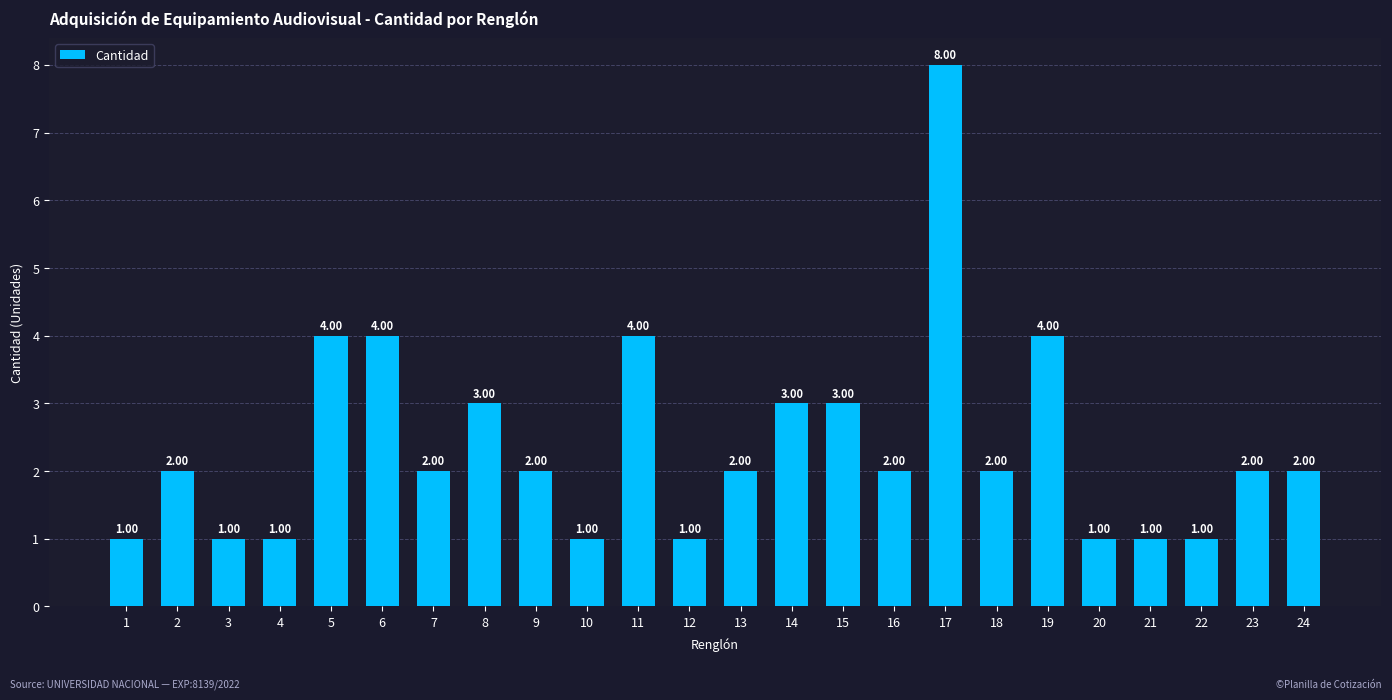

Which label corresponds to the largest value in the chart?

17